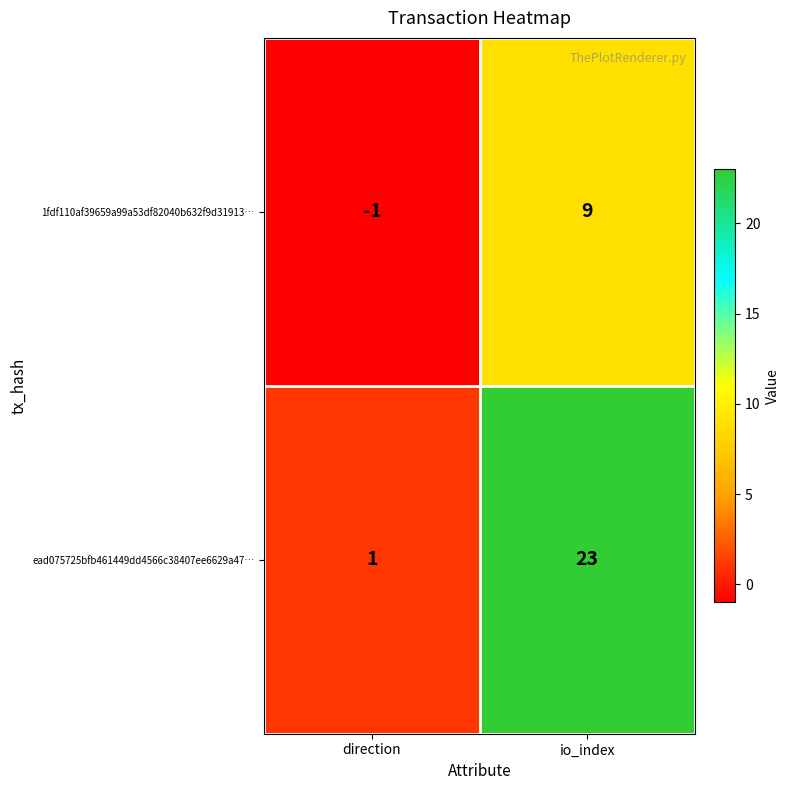

Which series has the largest total across all categories?

ead075725bfb461449dd4566c38407ee6629a47…